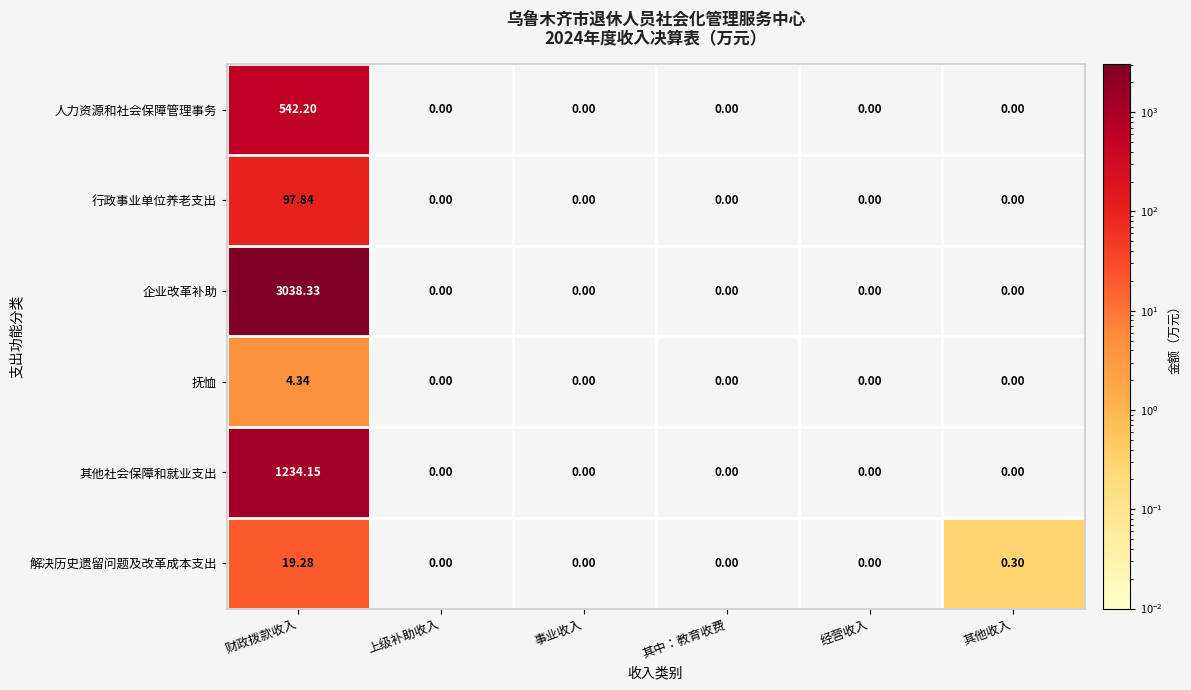

At which category does the chart reach its peak across all series?

财政拨款收入